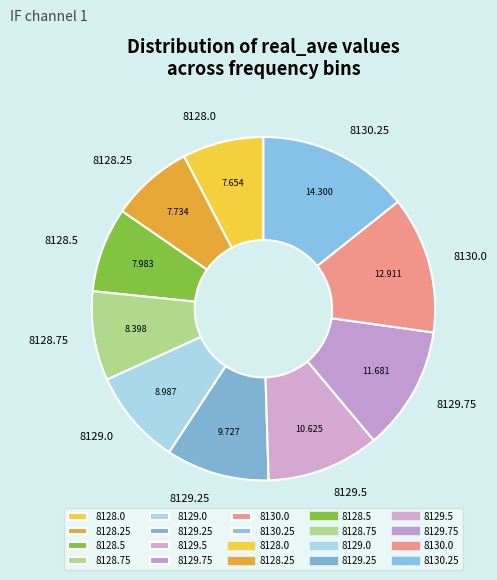

Which category has the biggest portion of the pie?

8130.25